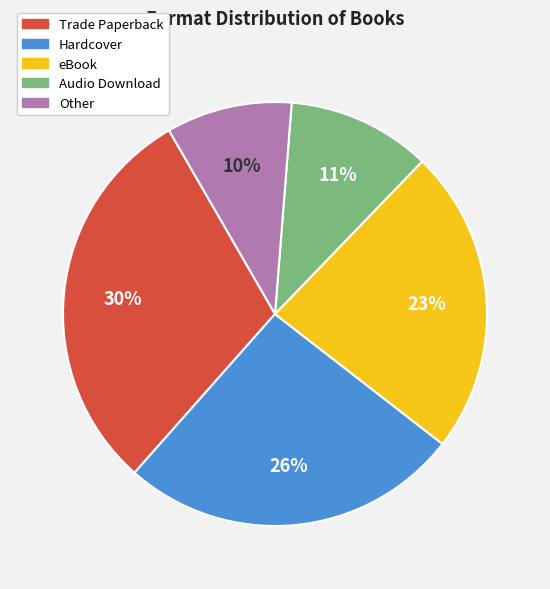

Approximately how many times larger is the value at eBook compared to Trade Paperback?

0.8